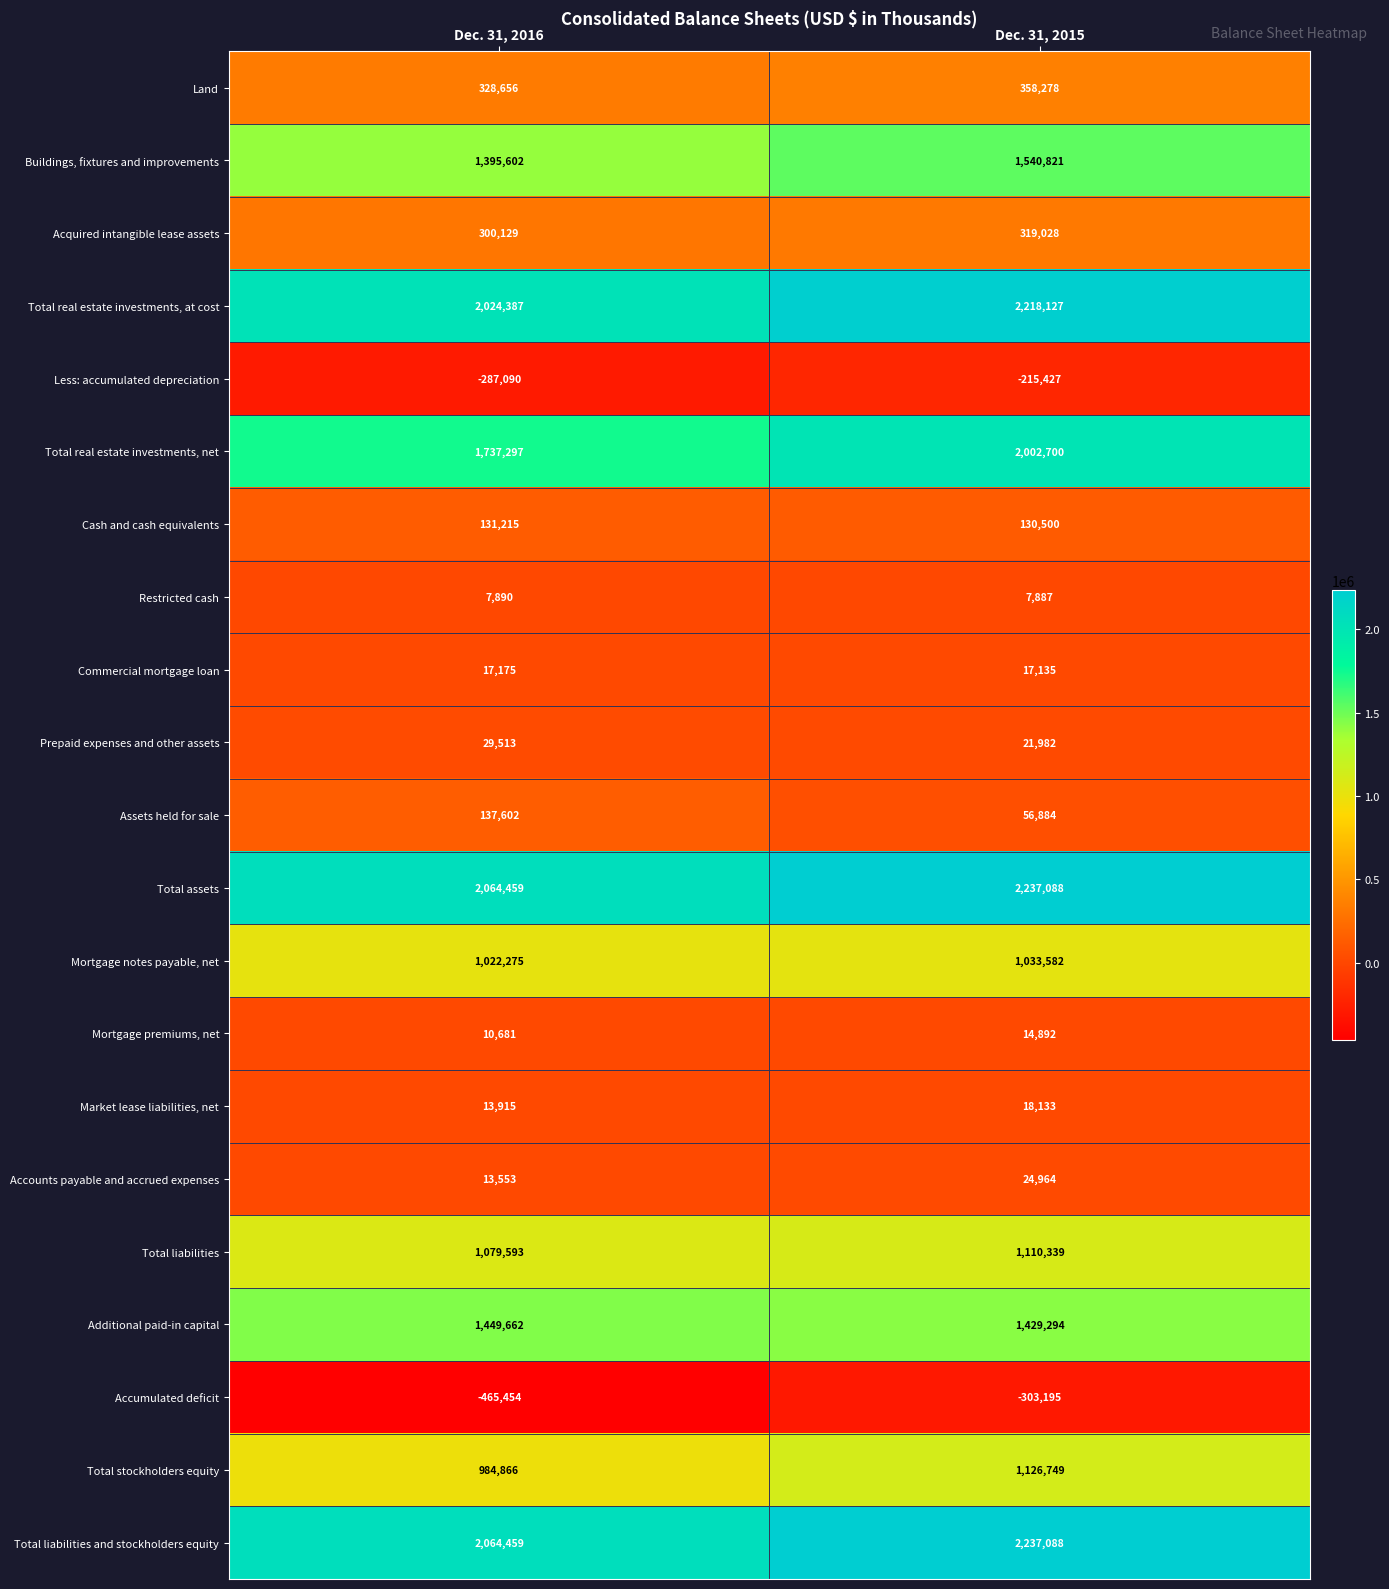

Count the number of data series in this chart.

21